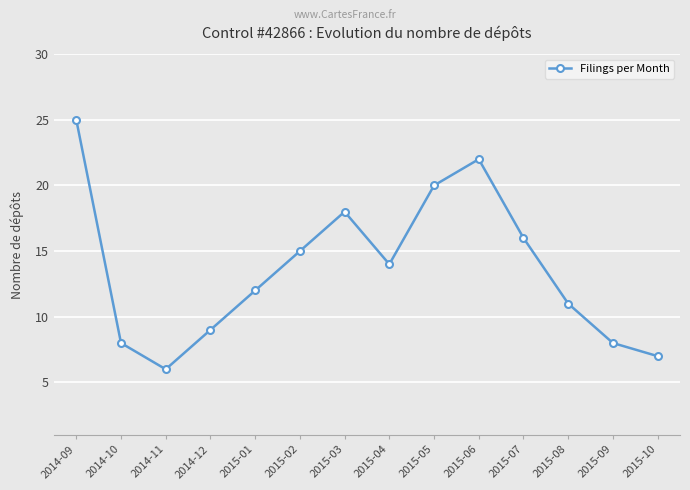

What is the greatest value displayed?

25